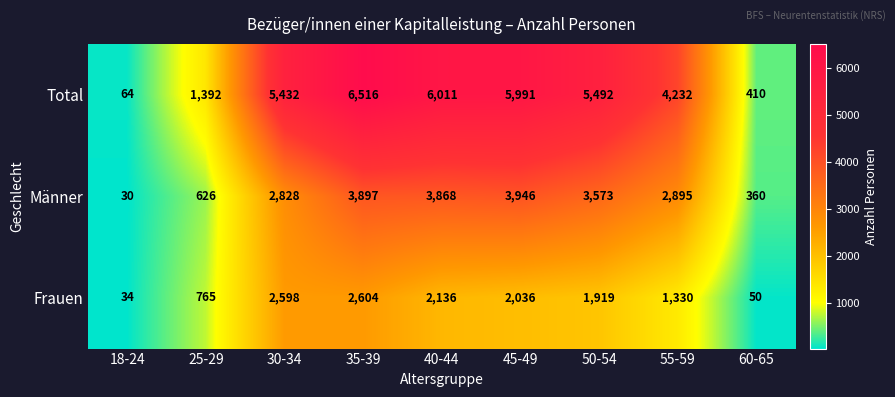

At which label does Männer first exceed 2895?

35-39